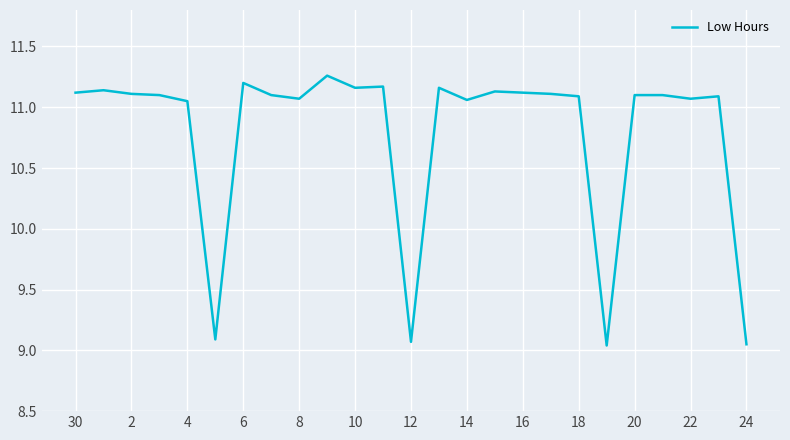

The chart shows a value of 2.8 at 8. True or false?

False